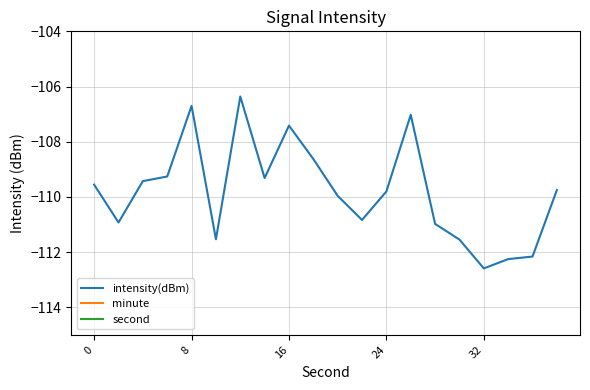

True or false: minute and second cross at least once.

False